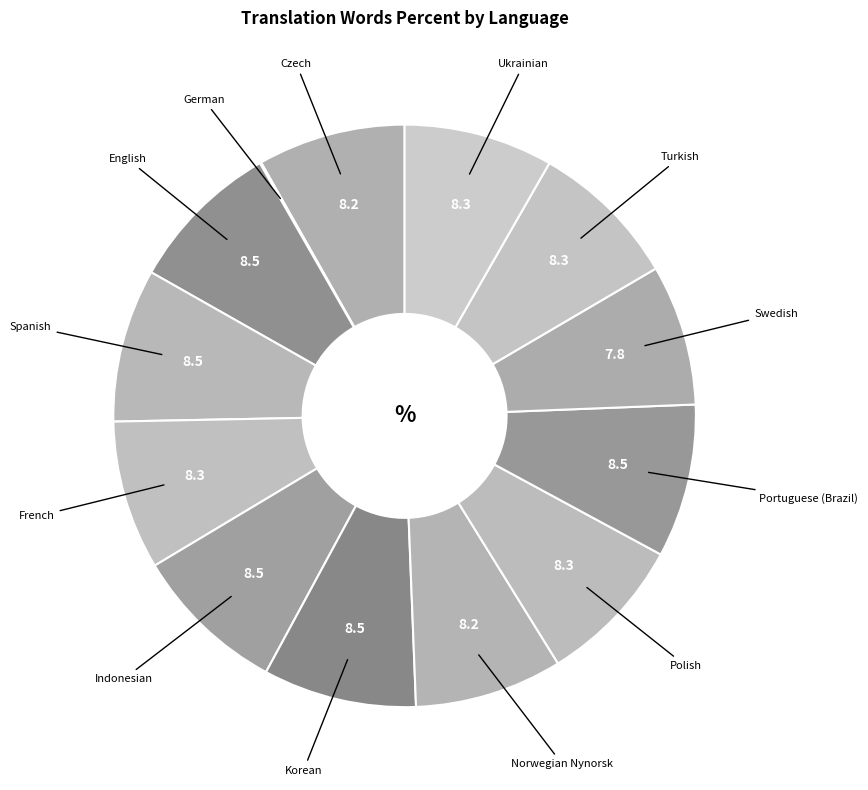

Which slice is the largest?

English